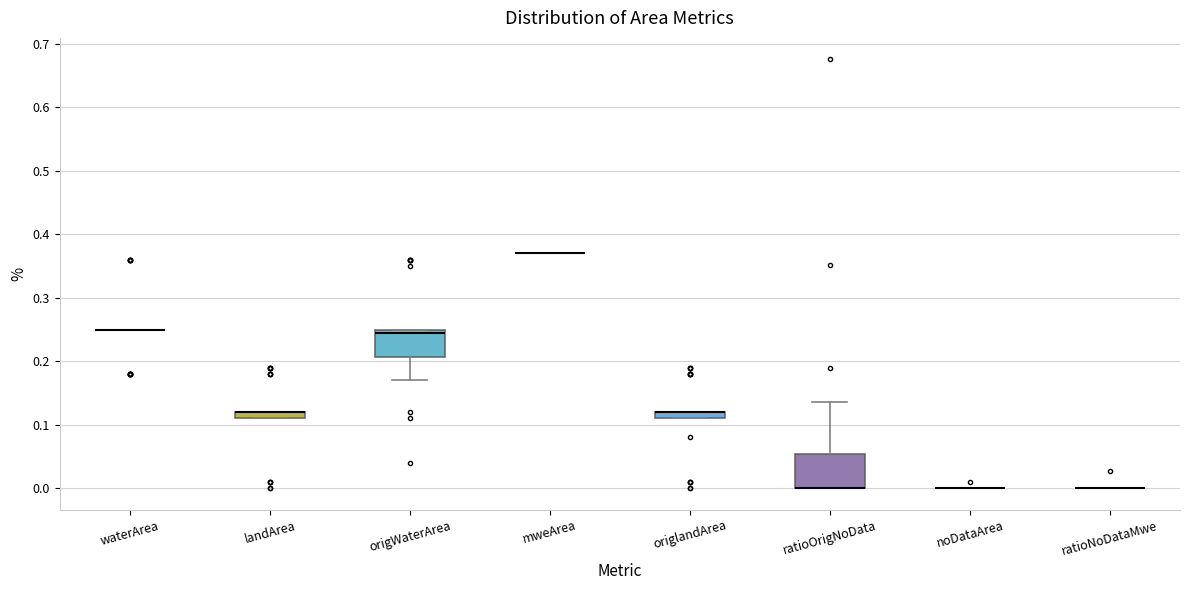

Comparing the boxes themselves (not the whiskers), which one is the tallest?

ratioOrigNoData